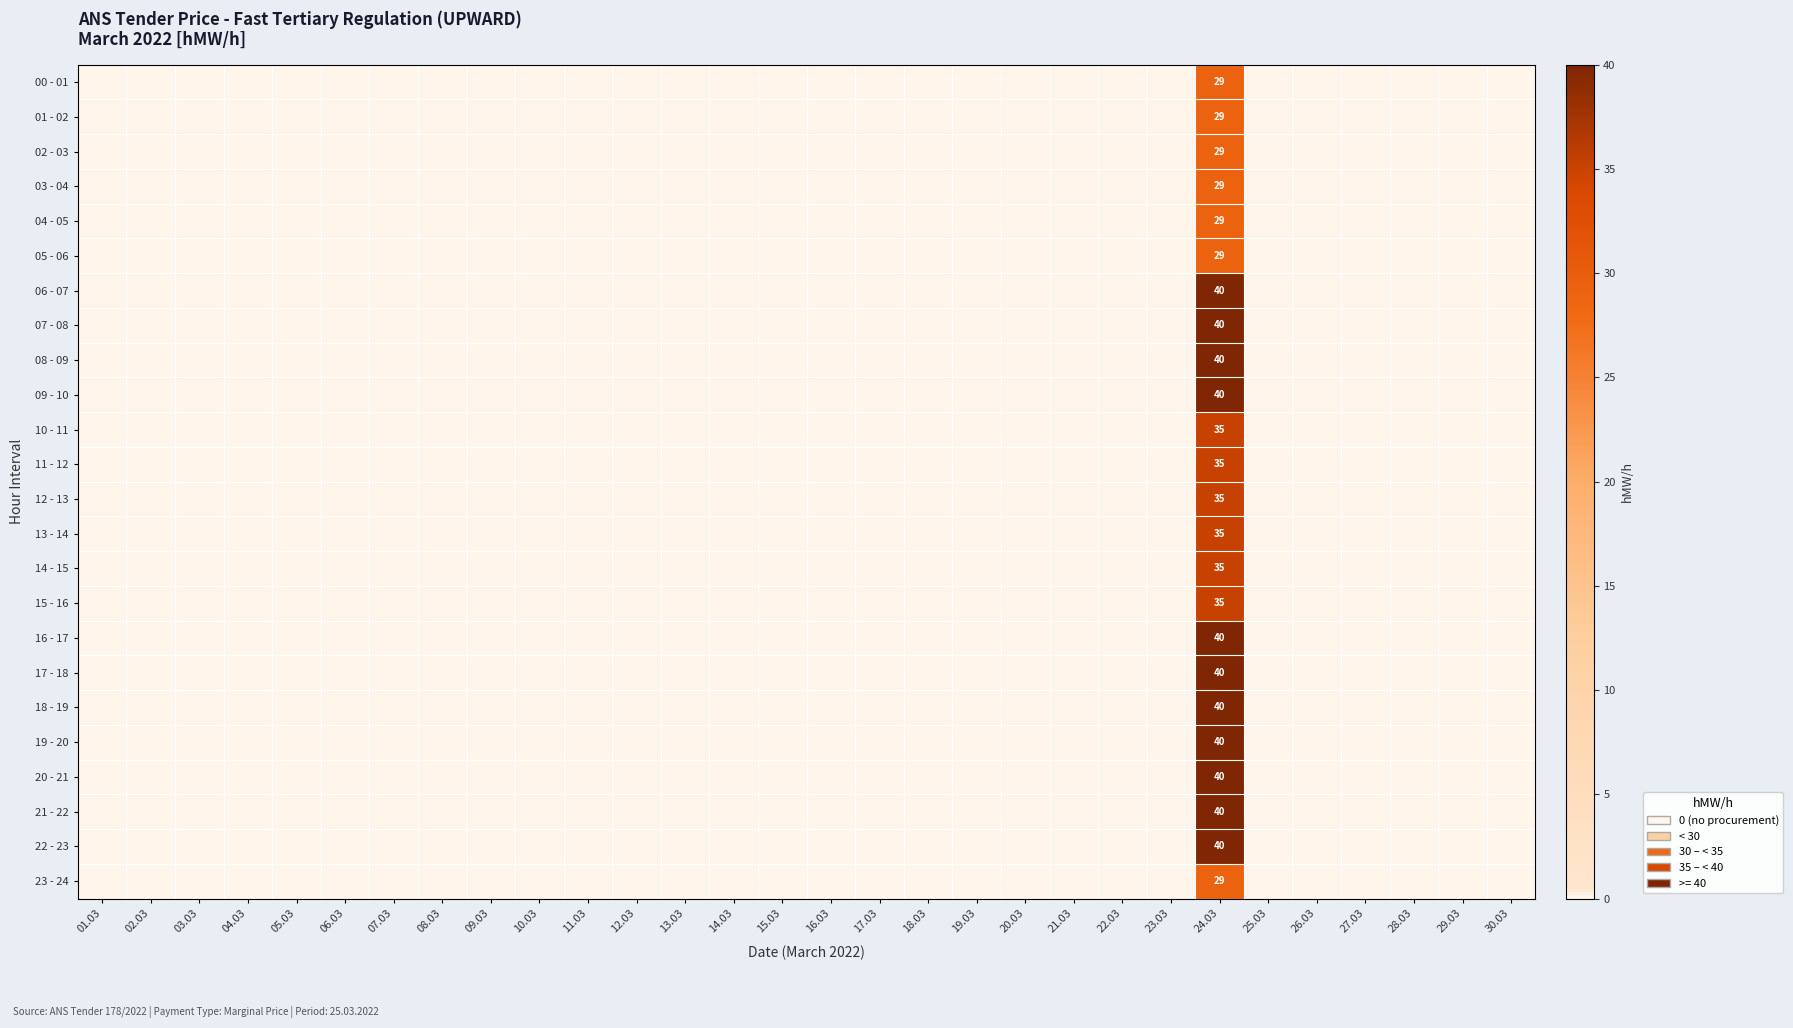

Rank the categories by 02 - 03 value from lowest to highest.

01.03, 02.03, 03.03, 04.03, 05.03, 06.03, 07.03, 08.03, 09.03, 10.03, 11.03, 12.03, 13.03, 14.03, 15.03, 16.03, 17.03, 18.03, 19.03, 20.03, 21.03, 22.03, 23.03, 25.03, 26.03, 27.03, 28.03, 29.03, 30.03, 24.03